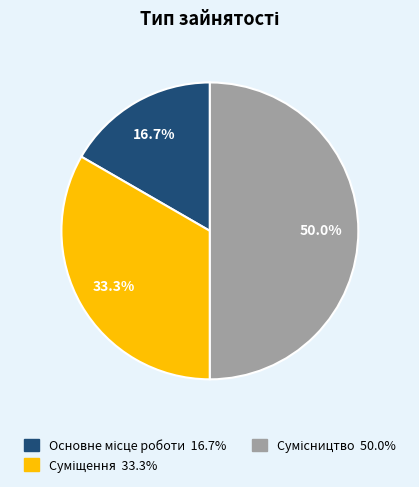

How many slices are in this pie chart?

3